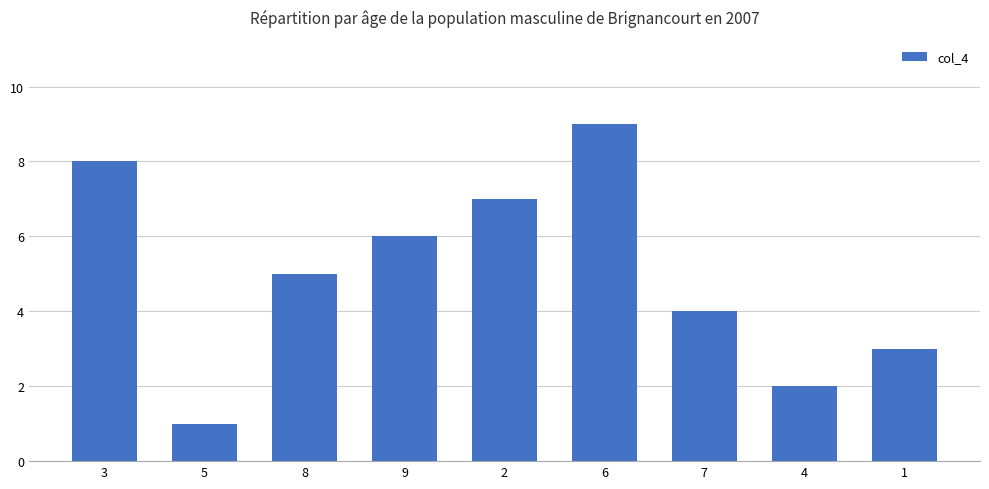

What is the sum of all values?

45